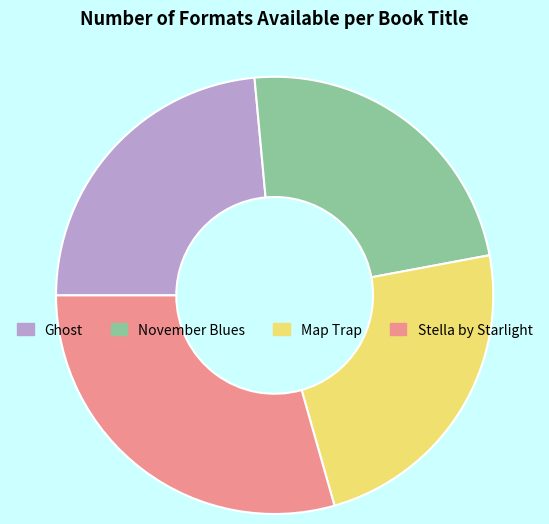

Approximately how many times larger is the value at Ghost compared to Map Trap?

1.0